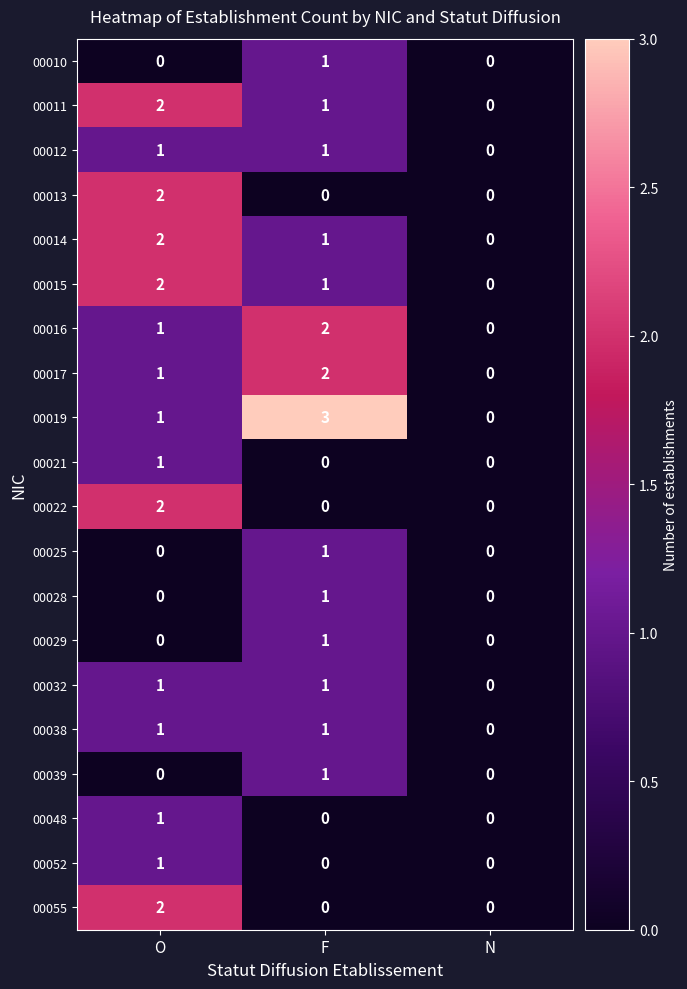

True or false: 00019 has a value of 1 at O.

True